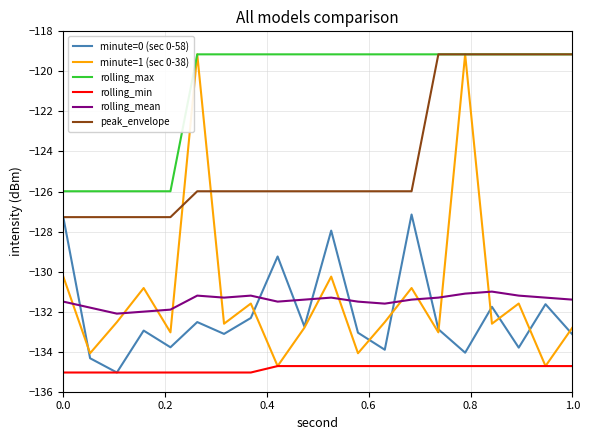

What is the average value of the rolling_mean series?

-131.4